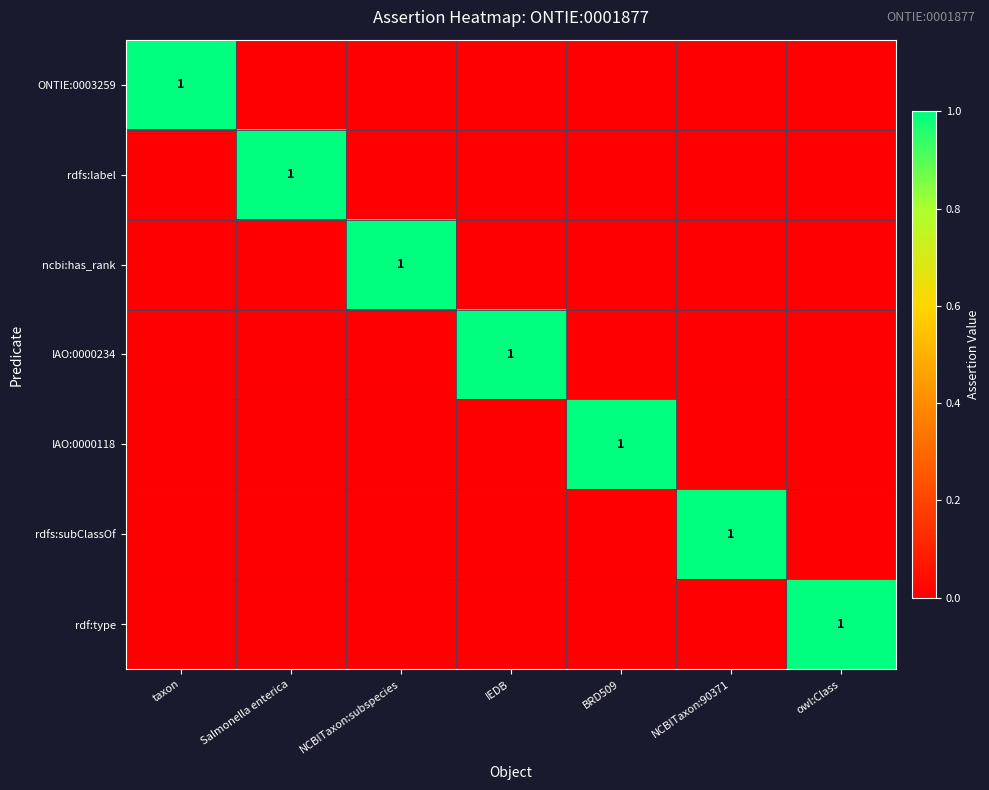

Which series changed the most between Salmonella enterica and owl:Class?

rdfs:label